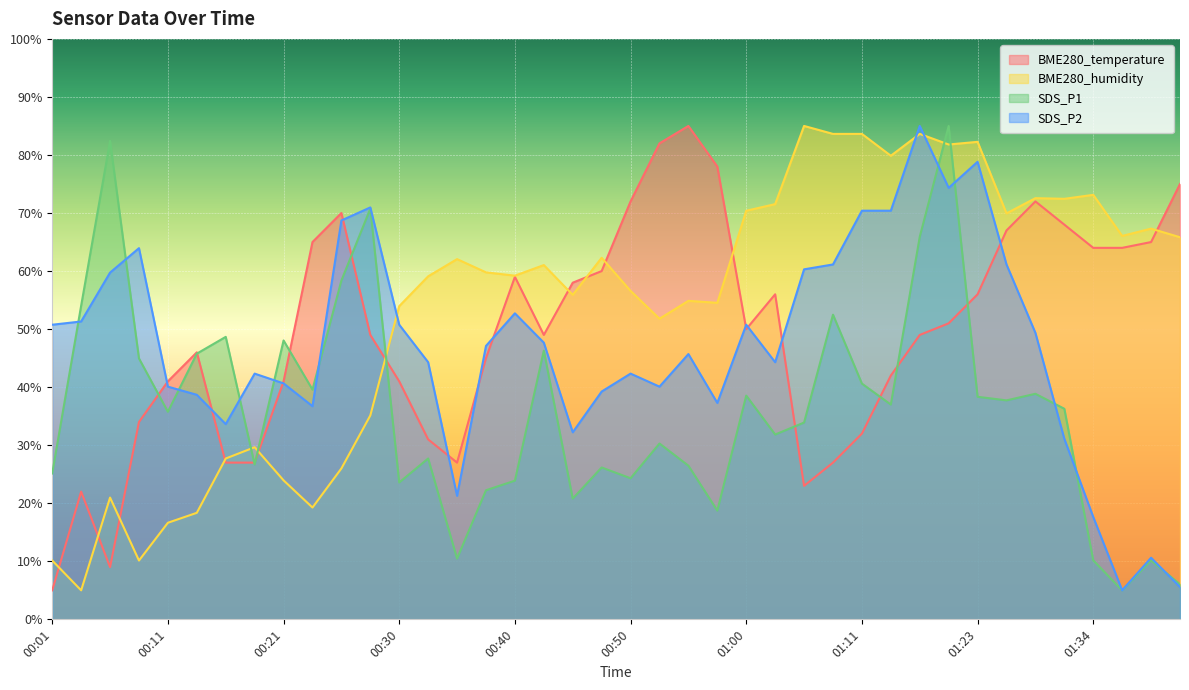

Reading left to right, list all the values displayed in this chart.

BME280_temperature: 00:01=5.0	00:03=22.0	00:06=9.0	00:08=34.0	00:11=41.0	00:13=46.0	00:16=27.0	00:18=27.0	00:21=41.0	00:23=65.0	00:26=70.0	00:28=49.0	00:30=41.0	00:33=31.0	00:35=27.0	00:38=45.0	00:40=59.0	00:43=49.0	00:45=58.0	00:48=60.0	00:50=72.0	00:53=82.0	00:55=85.0	00:58=78.0	01:00=50.0	01:03=56.0	01:05=23.0	01:08=27.0	01:11=32.0	01:14=42.0	01:17=49.0	01:20=51.0	01:23=56.0	01:26=67.0	01:29=72.0	01:32=68.0	01:34=64.0	01:37=64.0	01:39=65.0	01:42=75.0
BME280_humidity: 00:01=10.1	00:03=5.0	00:06=21.0	00:08=10.1	00:11=16.6	00:13=18.4	00:16=27.7	00:18=29.7	00:21=23.9	00:23=19.3	00:26=26.0	00:28=35.1	00:30=54.0	00:33=59.1	00:35=62.1	00:38=59.8	00:40=59.2	00:43=61.0	00:45=55.9	00:48=62.3	00:50=56.6	00:53=51.8	00:55=54.9	00:58=54.5	01:00=70.4	01:03=71.5	01:05=85.0	01:08=83.6	01:11=83.6	01:14=79.9	01:17=83.6	01:20=81.8	01:23=82.3	01:26=69.9	01:29=72.6	01:32=72.4	01:34=73.1	01:37=66.1	01:39=67.3	01:42=65.8
SDS_P1: 00:01=25.1	00:03=54.0	00:06=82.4	00:08=44.9	00:11=35.8	00:13=45.8	00:16=48.7	00:18=26.7	00:21=48.0	00:23=39.6	00:26=58.4	00:28=70.8	00:30=23.6	00:33=27.7	00:35=10.5	00:38=22.2	00:40=23.9	00:43=46.3	00:45=20.8	00:48=26.2	00:50=24.3	00:53=30.3	00:55=26.5	00:58=18.7	01:00=38.5	01:03=31.8	01:05=33.9	01:08=52.5	01:11=40.6	01:14=37.0	01:17=65.9	01:20=85.0	01:23=38.3	01:26=37.7	01:29=38.9	01:32=36.3	01:34=10.2	01:37=5.0	01:39=10.2	01:42=6.0
SDS_P2: 00:01=50.8	00:03=51.3	00:06=59.7	00:08=63.9	00:11=40.1	00:13=38.7	00:16=33.6	00:18=42.3	00:21=40.6	00:23=36.7	00:26=68.7	00:28=71.0	00:30=50.8	00:33=44.3	00:35=21.3	00:38=47.1	00:40=52.7	00:43=47.7	00:45=32.2	00:48=39.2	00:50=42.3	00:53=40.1	00:55=45.7	00:58=37.3	01:00=50.8	01:03=44.3	01:05=60.3	01:08=61.1	01:11=70.4	01:14=70.4	01:17=85.0	01:20=74.3	01:23=78.8	01:26=61.1	01:29=49.4	01:32=31.1	01:34=17.6	01:37=5.0	01:39=10.6	01:42=5.6